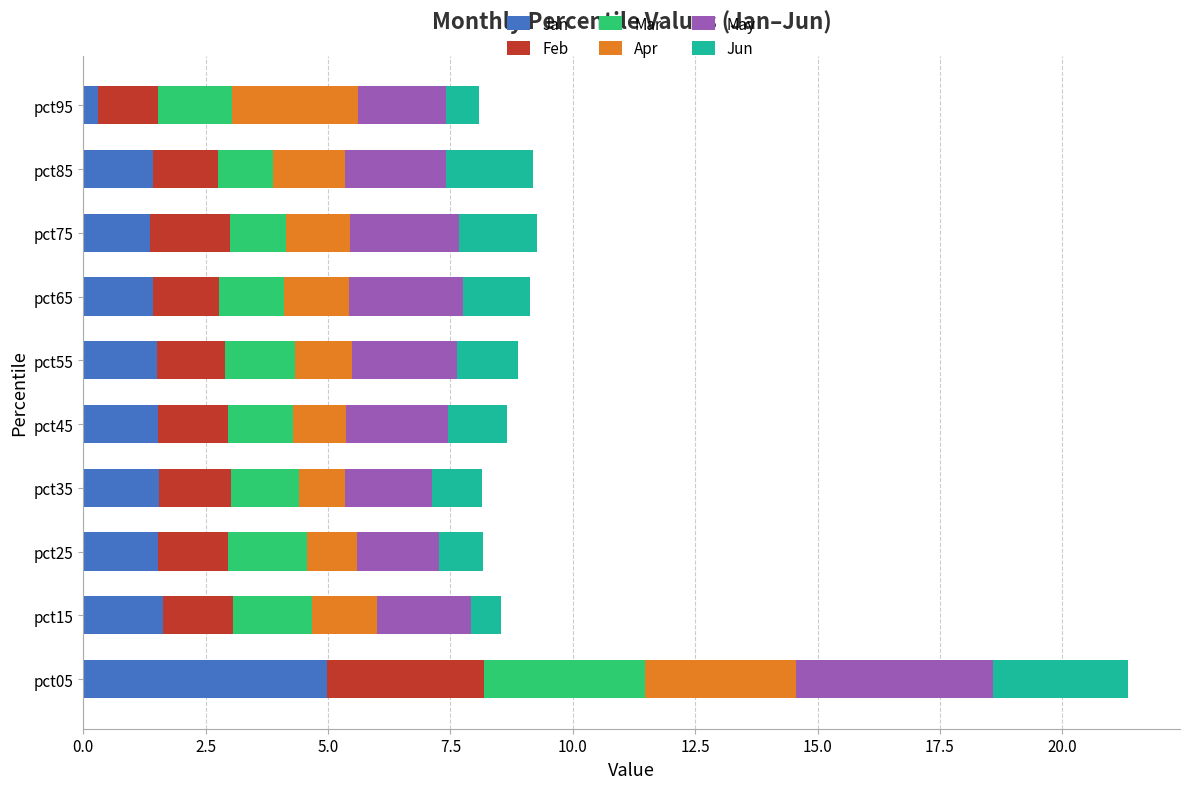

At which label does Jan reach its peak?

pct05